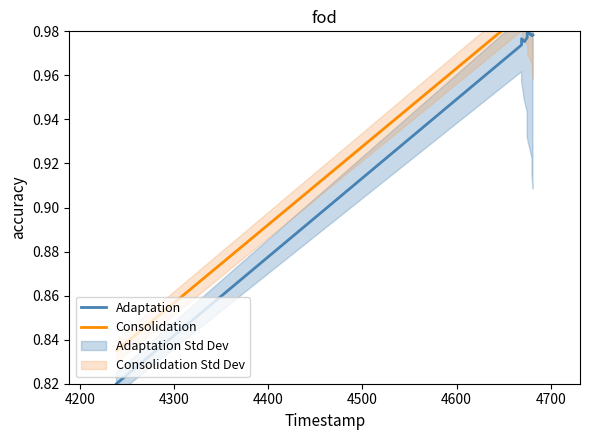

What is the label of the 7th point from the left?

4700